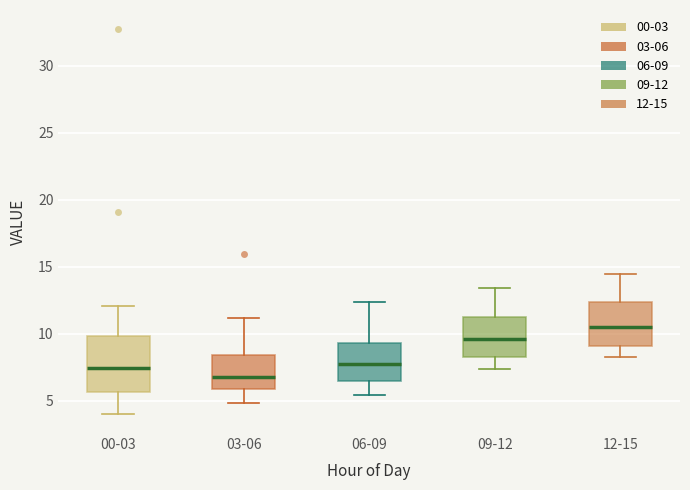

Which box has the highest median line?

12-15